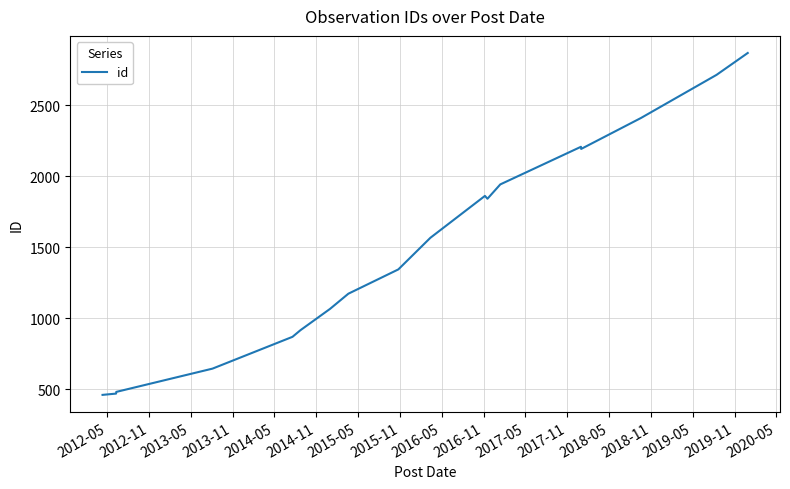

What is the greatest value displayed?

2868